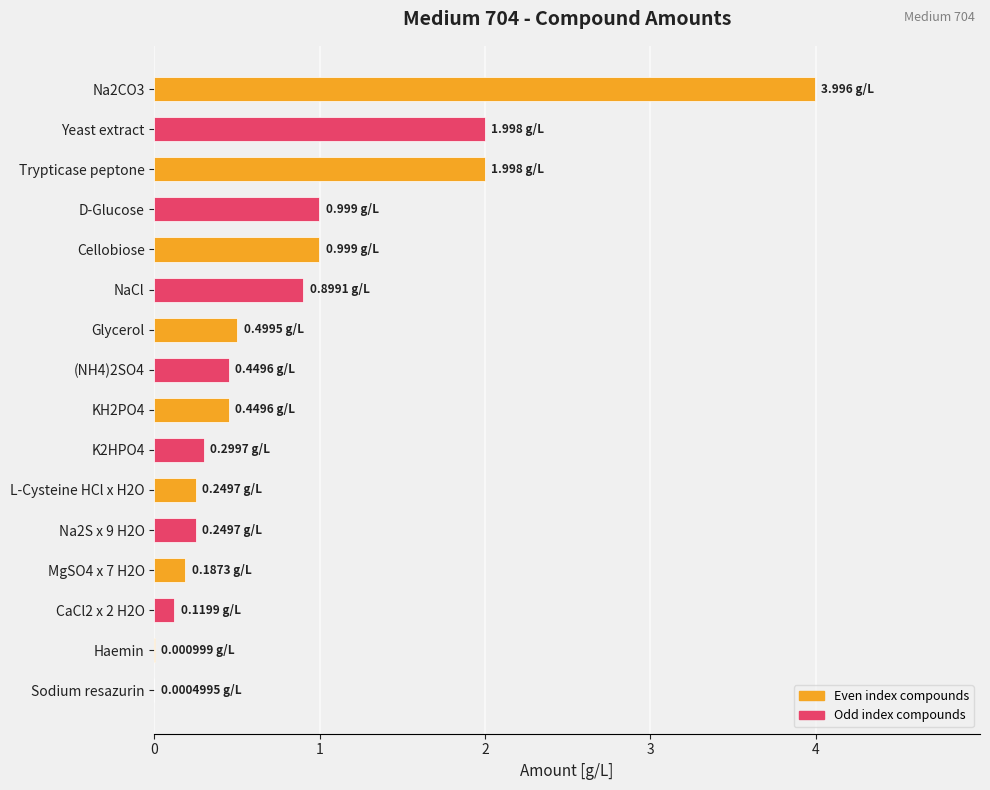

What is the sum of all values?

13.4